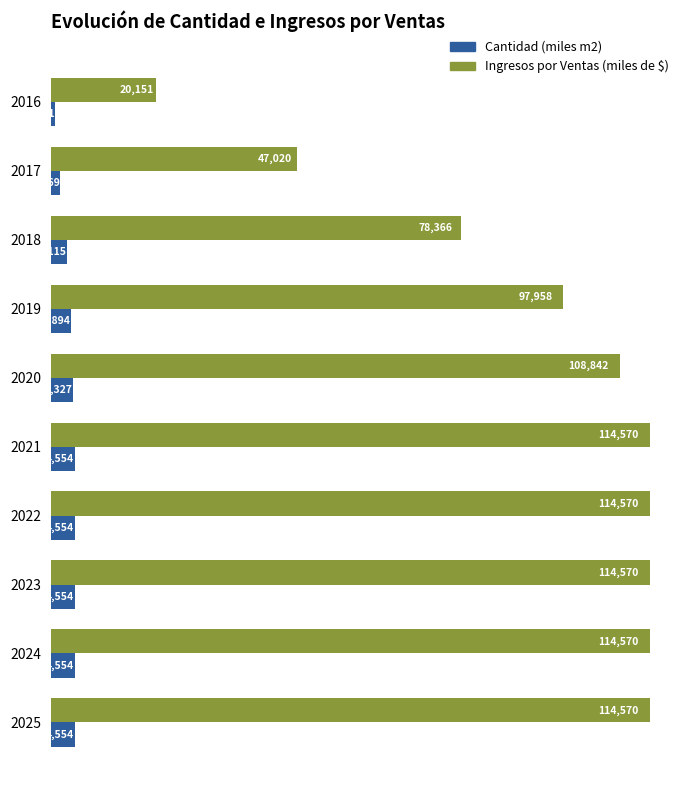

Is it true that Cantidad (miles m2) equals 801.0 at 2016?

True